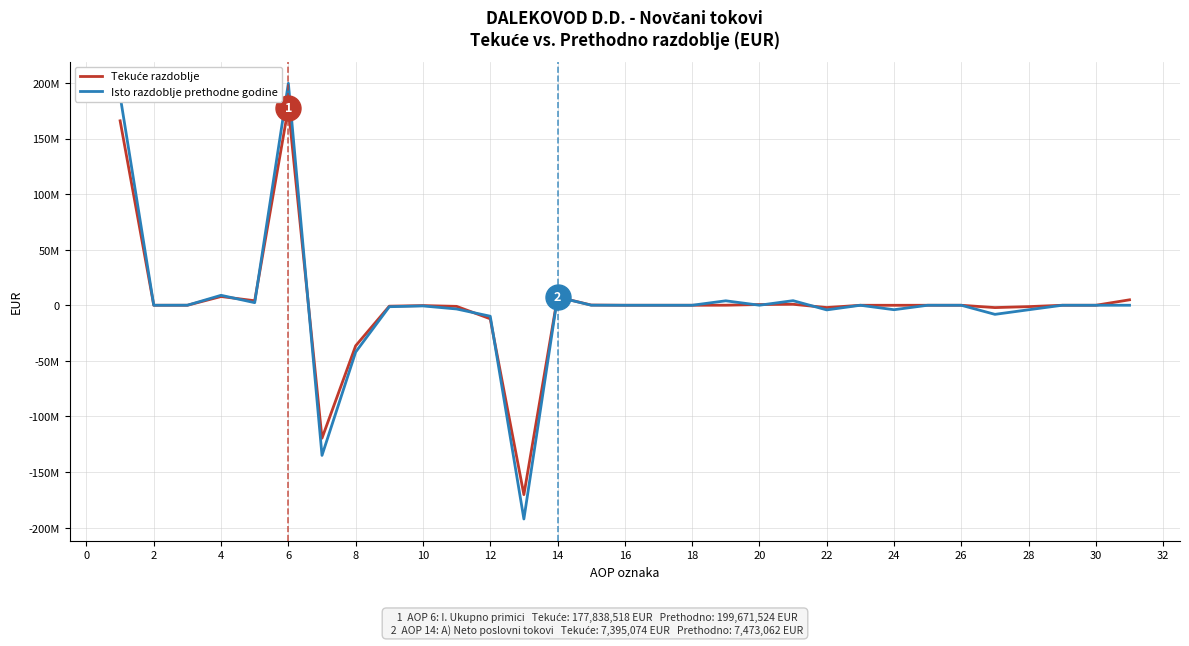

True or false: Isto razdoblje prethodne godine has more than 1 interior local peaks.

True